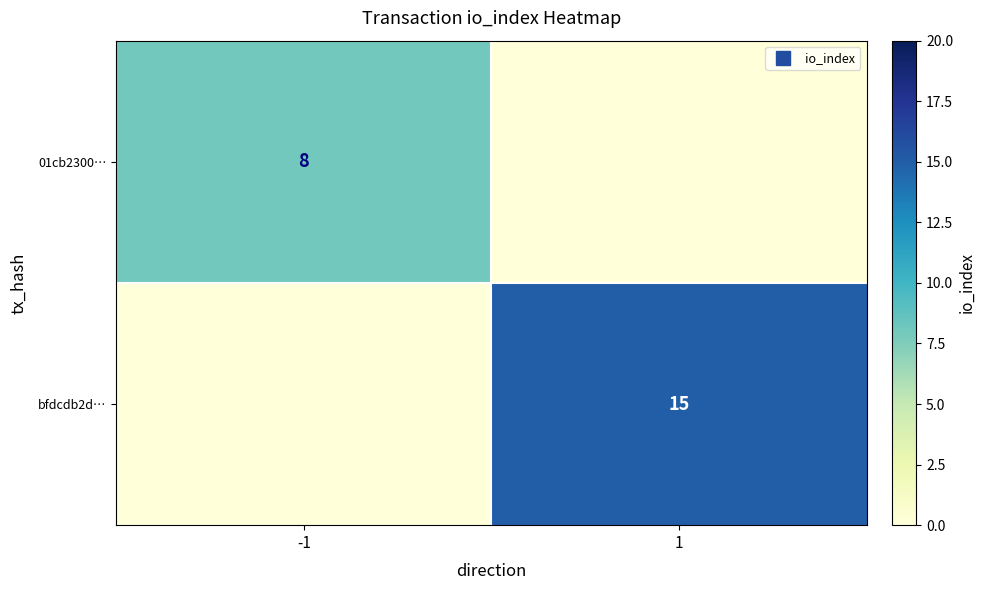

The value of bfdcdb2d… at -1 is -6. True or false?

False